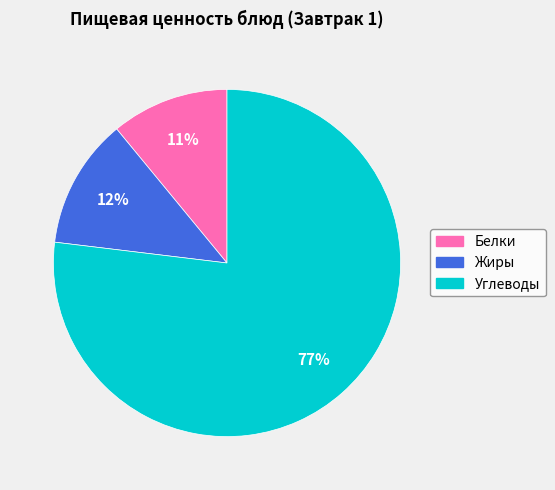

Count the number of slices in the pie.

3